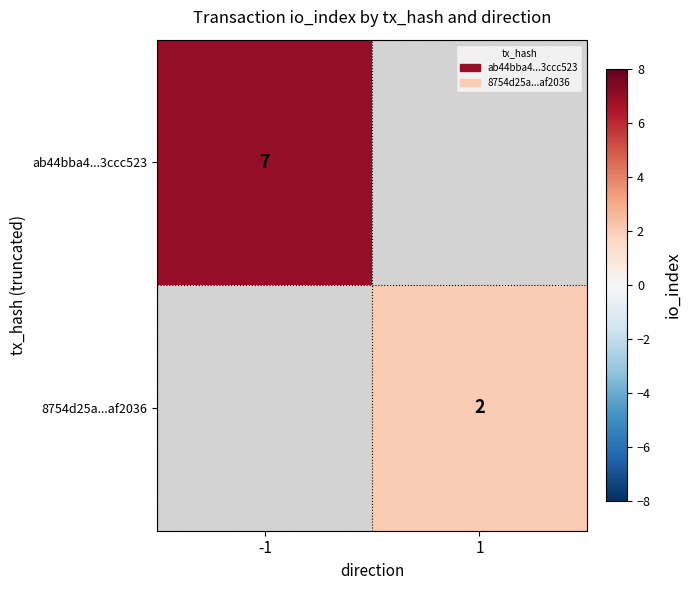

The 8754d25a...af2036 series shows 1 at 1. True or false?

False